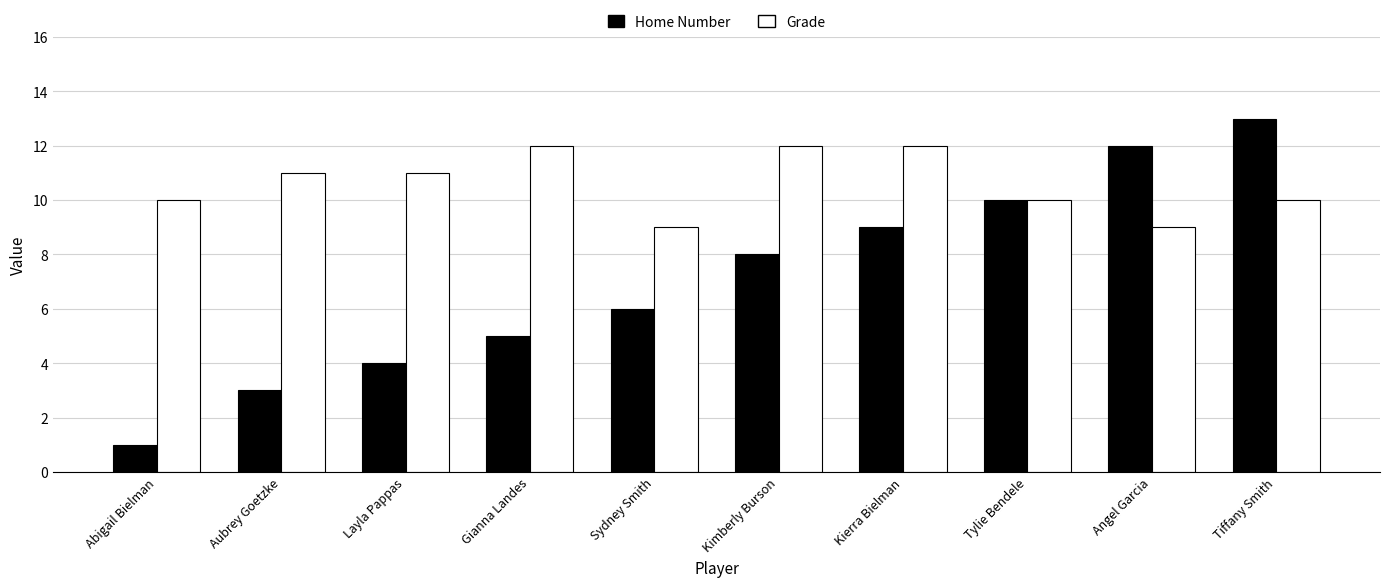

What is the approximate value of Home Number at Sydney Smith?

6